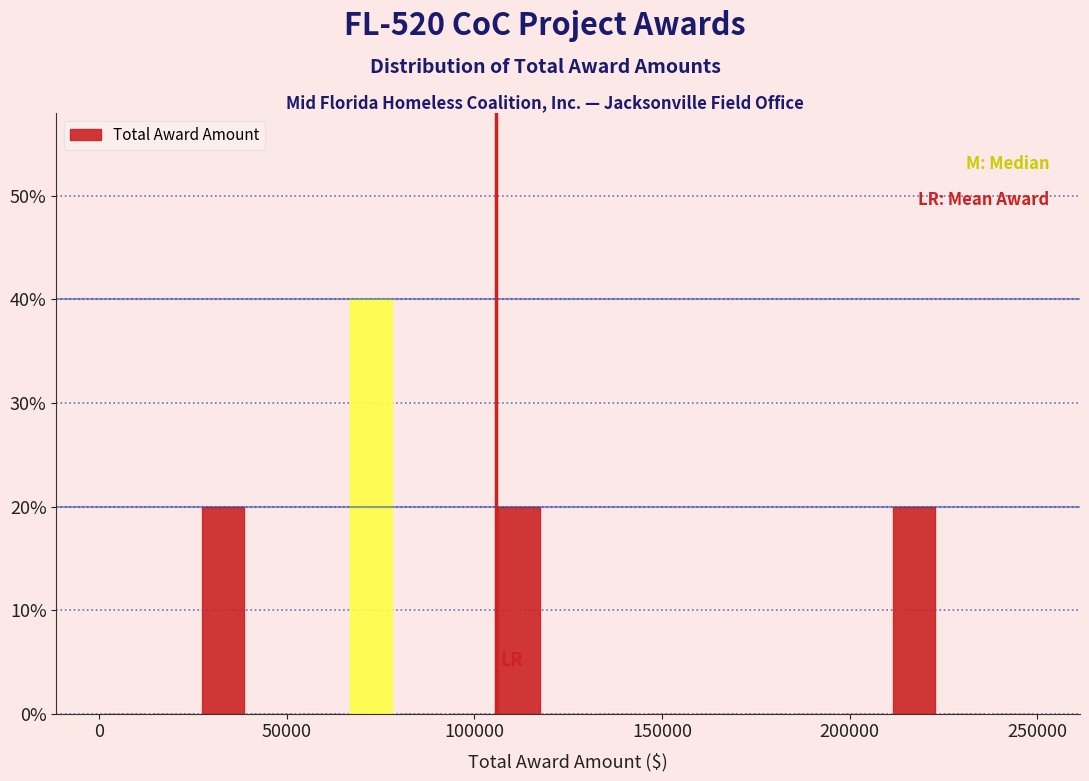

Around what value on the x-axis is the tallest bar? Give the approximate position of its centre, as read against the axis.

70000